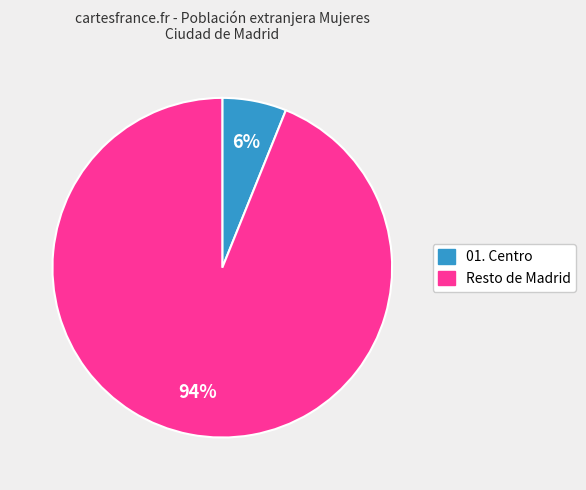

Which category has the biggest portion of the pie?

Resto de Madrid